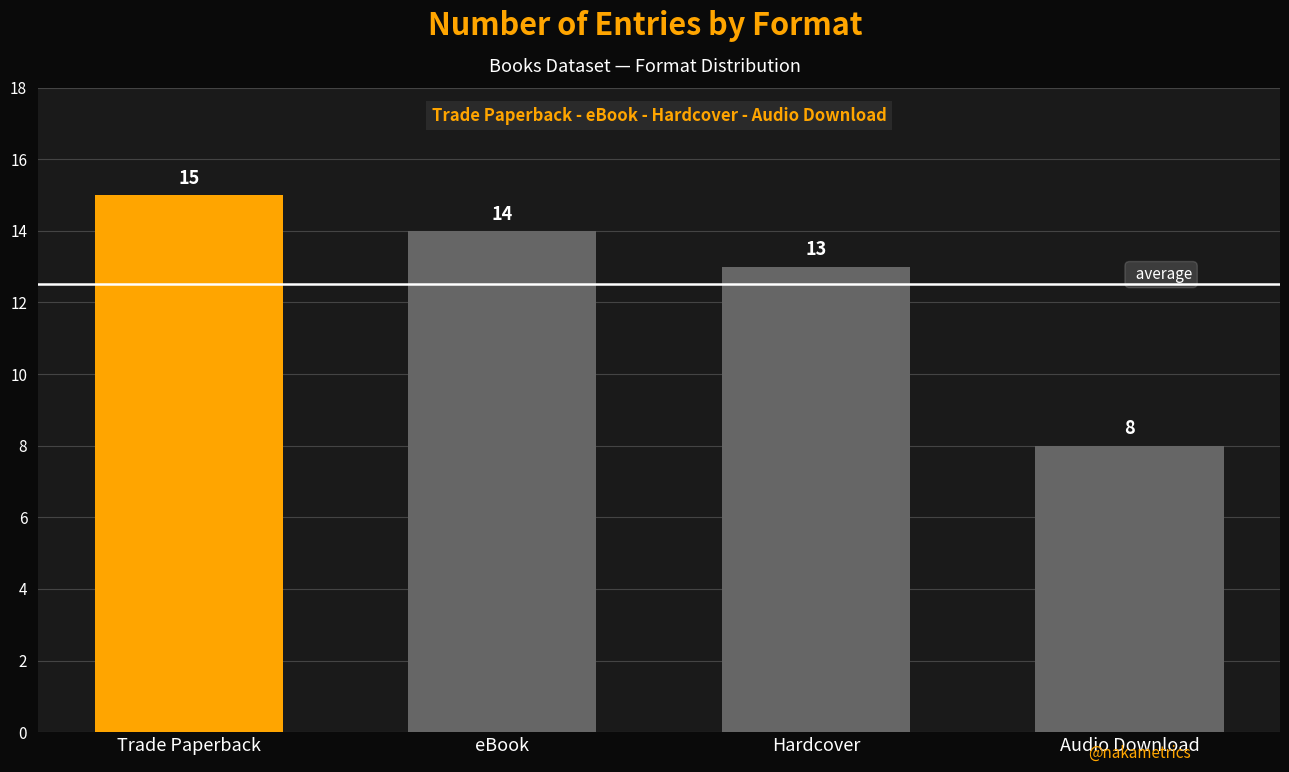

How many bars are there in total?

4